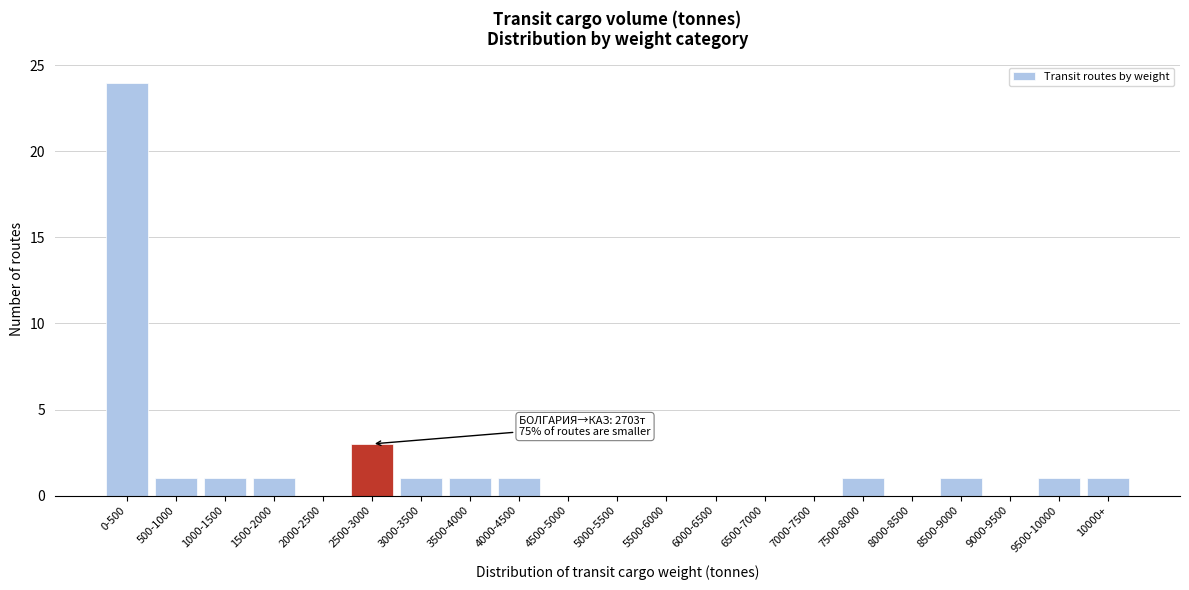

Reading left to right, extract all data points from this chart.

0-500=24	500-1000=1	1000-1500=1	1500-2000=1	2000-2500=0	2500-3000=3	3000-3500=1	3500-4000=1	4000-4500=1	4500-5000=0	5000-5500=0	5500-6000=0	6000-6500=0	6500-7000=0	7000-7500=0	7500-8000=1	8000-8500=0	8500-9000=1	9000-9500=0	9500-10000=1	10000+=1